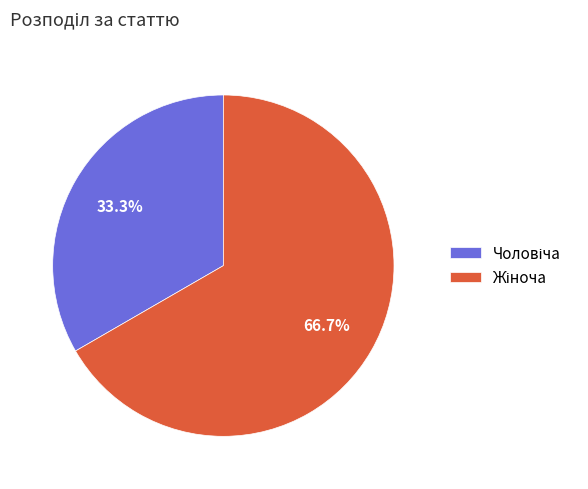

Does any single category account for the majority?

Yes